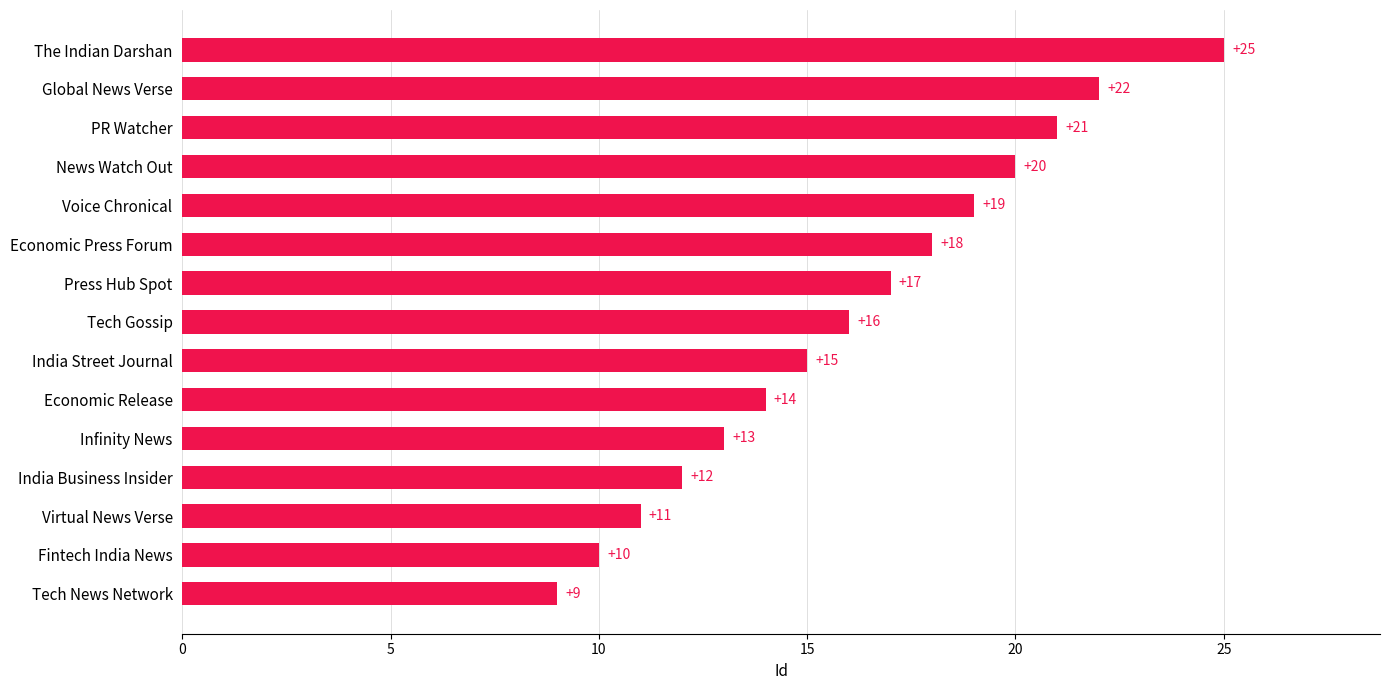

List the labels in order of value, largest first.

The Indian Darshan, Global News Verse, PR Watcher, News Watch Out, Voice Chronical, Economic Press Forum, Press Hub Spot, Tech Gossip, India Street Journal, Economic Release, Infinity News, India Business Insider, Virtual News Verse, Fintech India News, Tech News Network